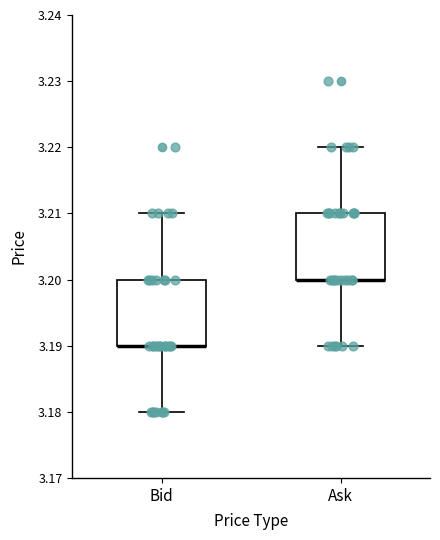

Reading left to right, read every box against the y-axis: the position of its median line, the range the box covers, and the ends of its whiskers. The values are not printed on the chart, so give them approximately, as read against the axis.

Bid: median 3.19 (drawn on the box's lower edge), box 3.19 to 3.20, whiskers 3.18 to 3.21
Ask: median 3.20 (drawn on the box's lower edge), box 3.20 to 3.21, whiskers 3.19 to 3.22